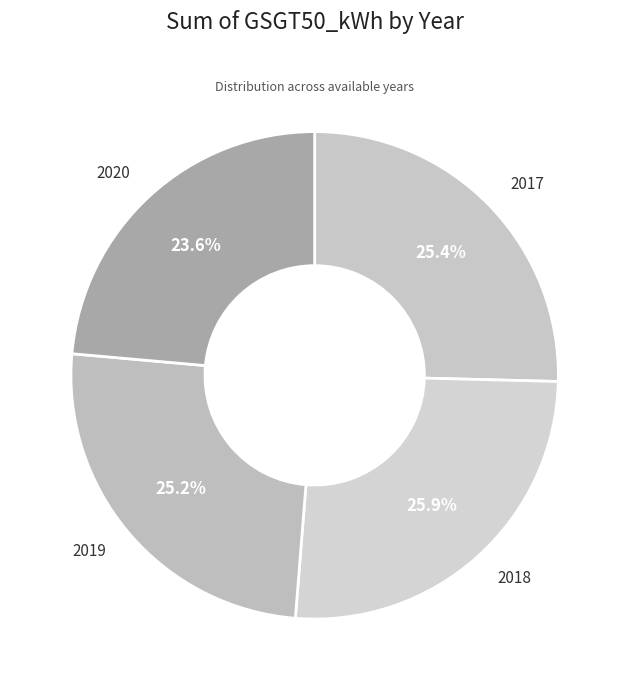

Do 2018 and 2020 together represent more than half of the pie?

No